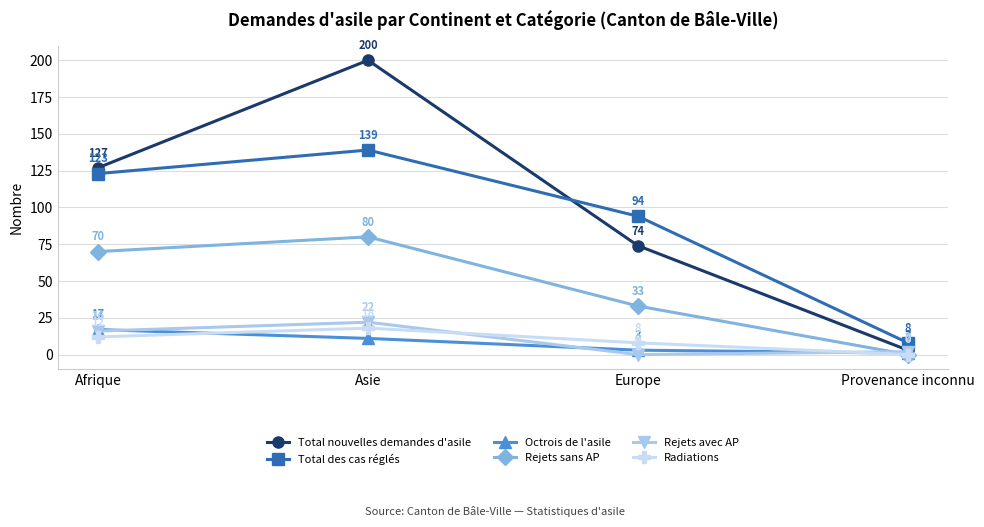

What are all the series names shown in the legend?

Total nouvelles demandes d'asile, Total des cas réglés, Octrois de l'asile, Rejets sans AP, Rejets avec AP, Radiations